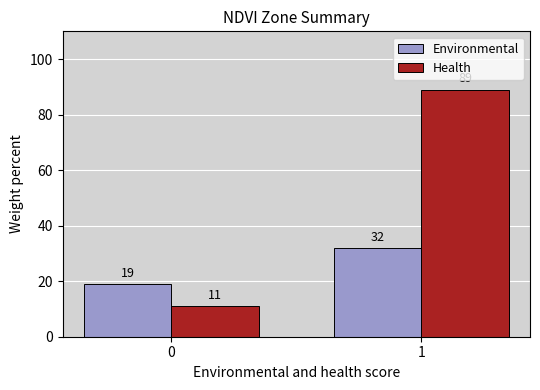

At which label does Environmental reach its peak?

1